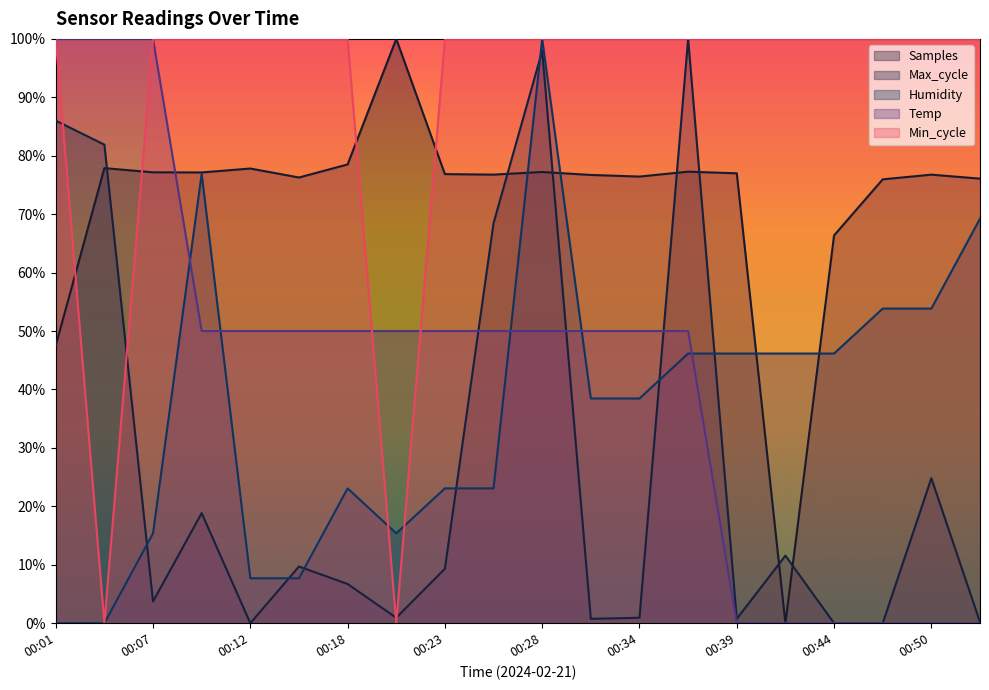

At which category is the sum across all series the highest?

00:28